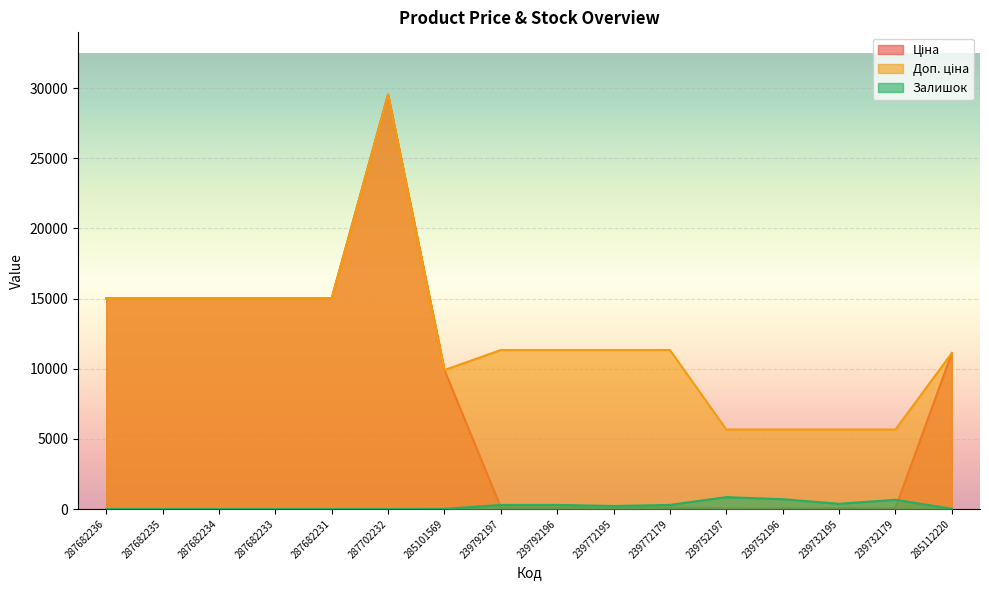

List the series in order of their peak value, lowest first.

Залишок, Ціна, Доп. ціна